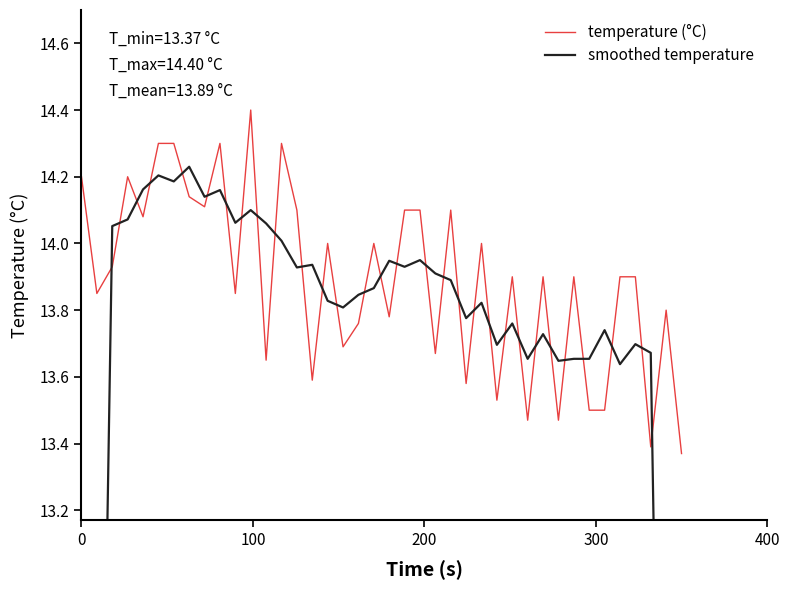

What is the highest value of the temperature (°C) series?

14.4